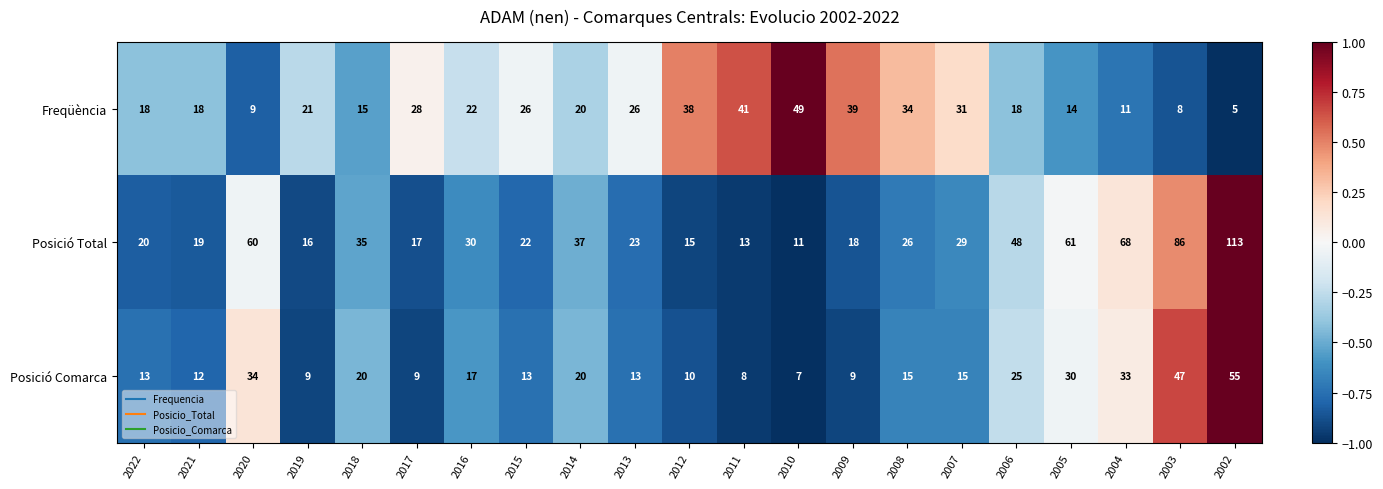

Rank the series by their average value, from highest to lowest.

Posició Total, Freqüència, Posició Comarca